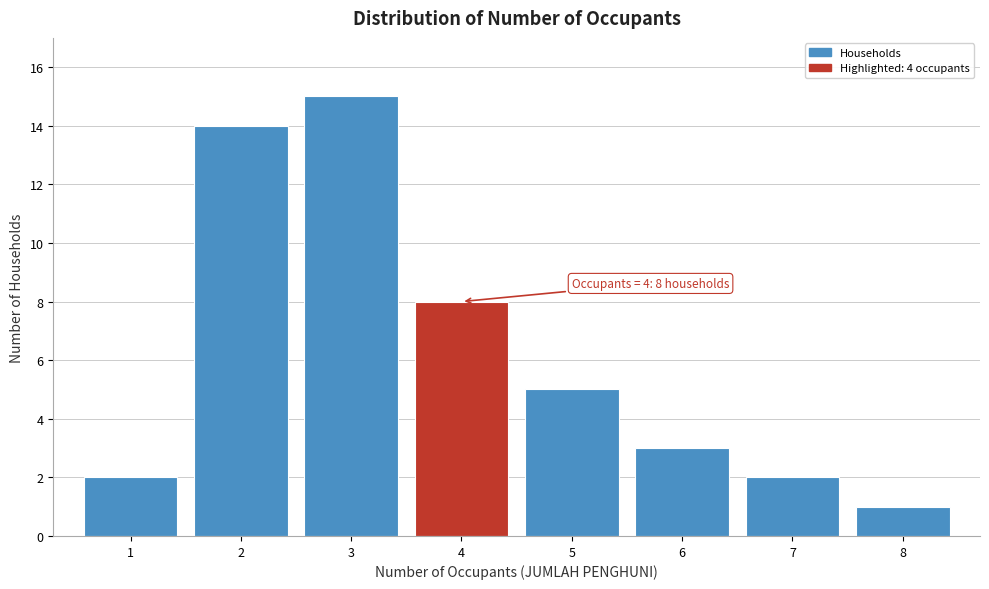

Over which range of the x-axis is the bar tallest?

2.5 to 3.5